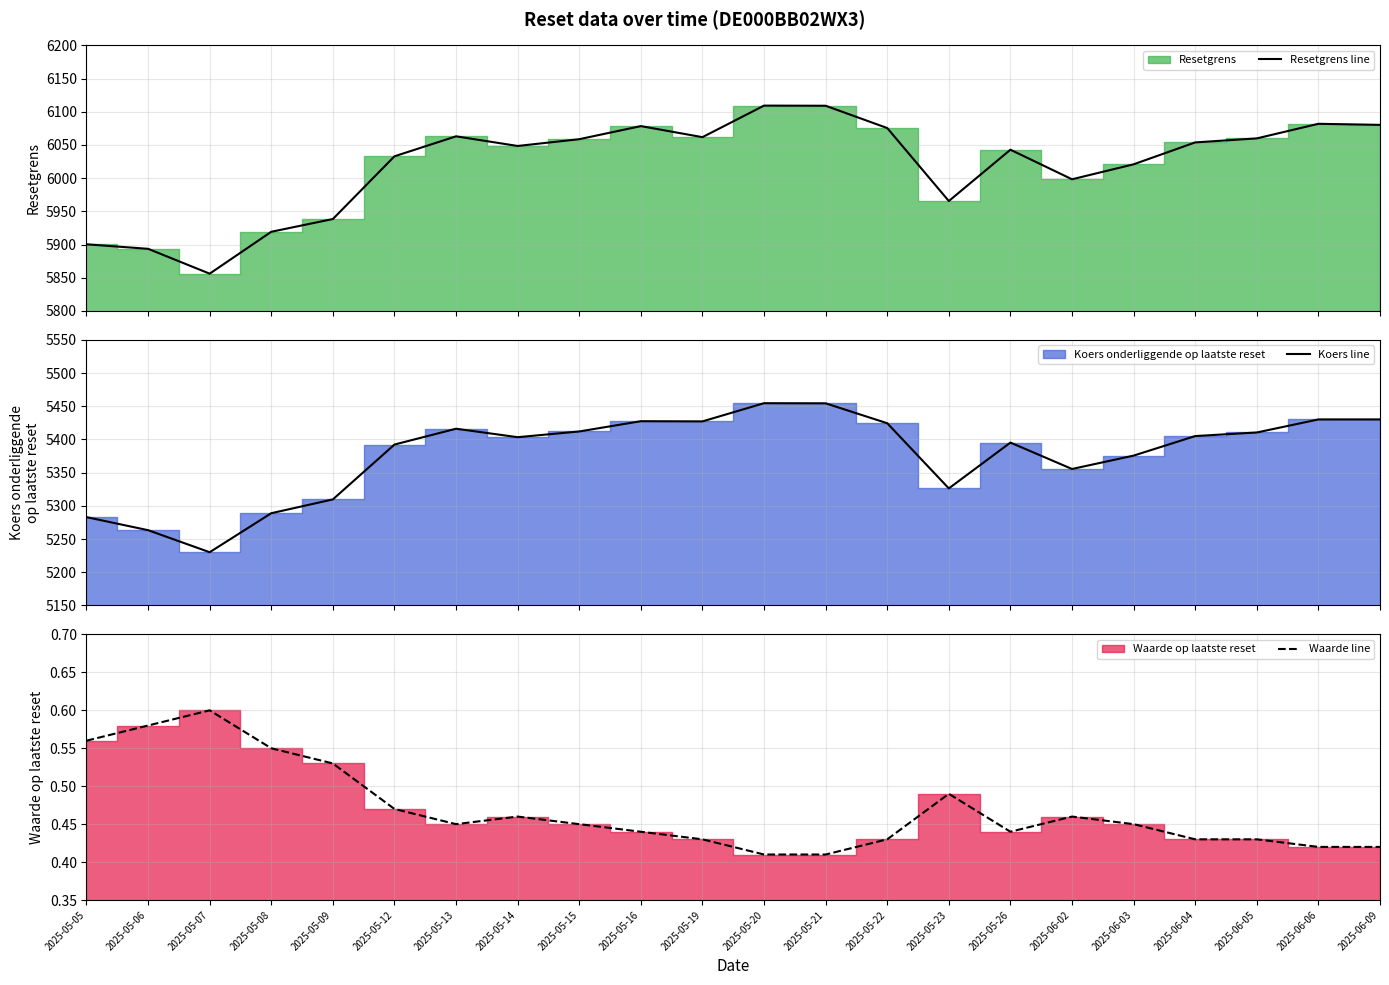

List the labels in order of Waarde line value, largest first.

2025-05-07, 2025-05-06, 2025-05-05, 2025-05-08, 2025-05-09, 2025-05-23, 2025-05-12, 2025-05-14, 2025-06-02, 2025-05-13, 2025-05-15, 2025-06-03, 2025-05-16, 2025-05-26, 2025-05-19, 2025-05-22, 2025-06-04, 2025-06-05, 2025-06-06, 2025-06-09, 2025-05-20, 2025-05-21